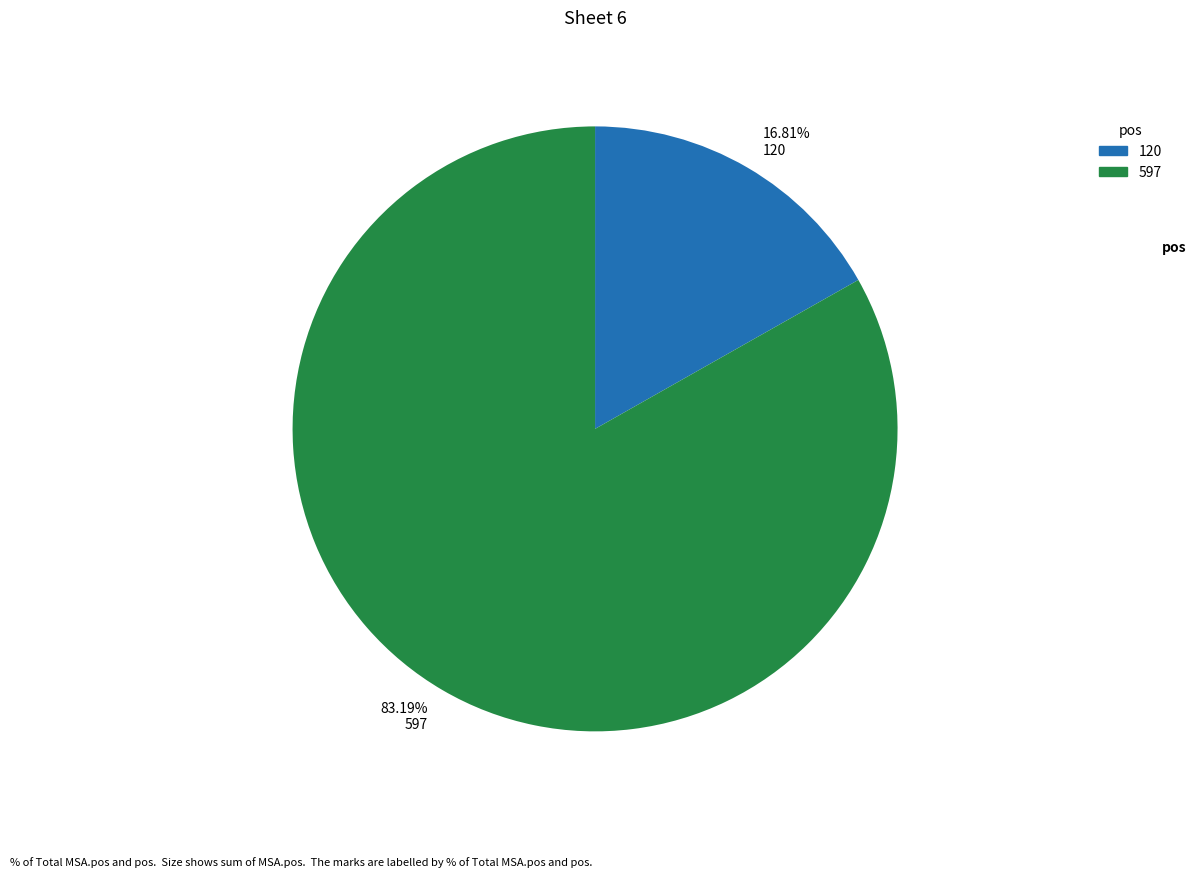

How many slices are in this pie chart?

2